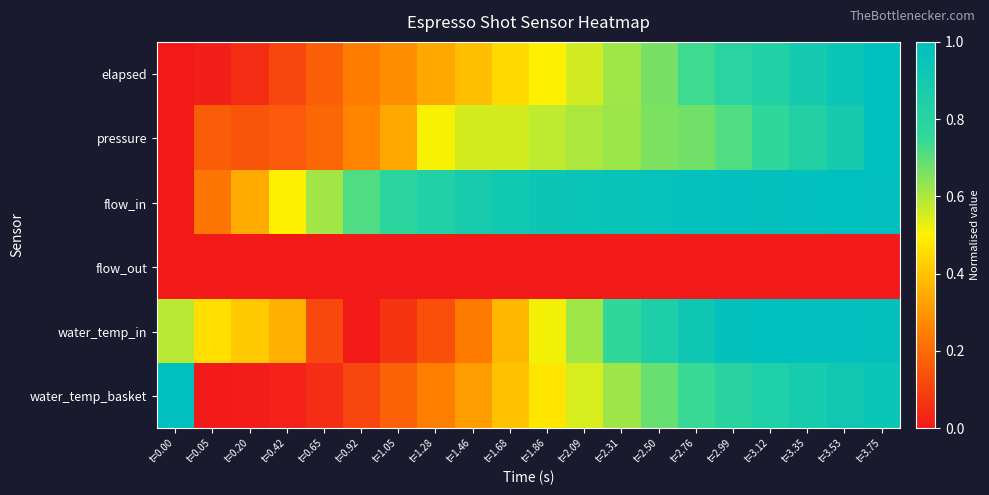

Which series has the largest total across all categories?

flow_in